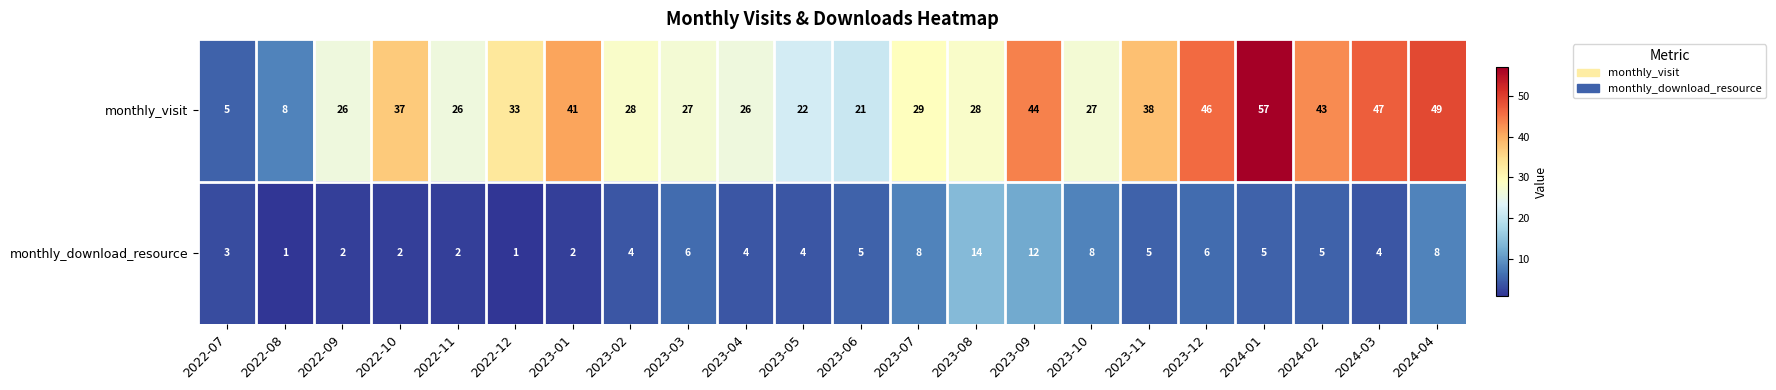

How many data points does each series have?

22